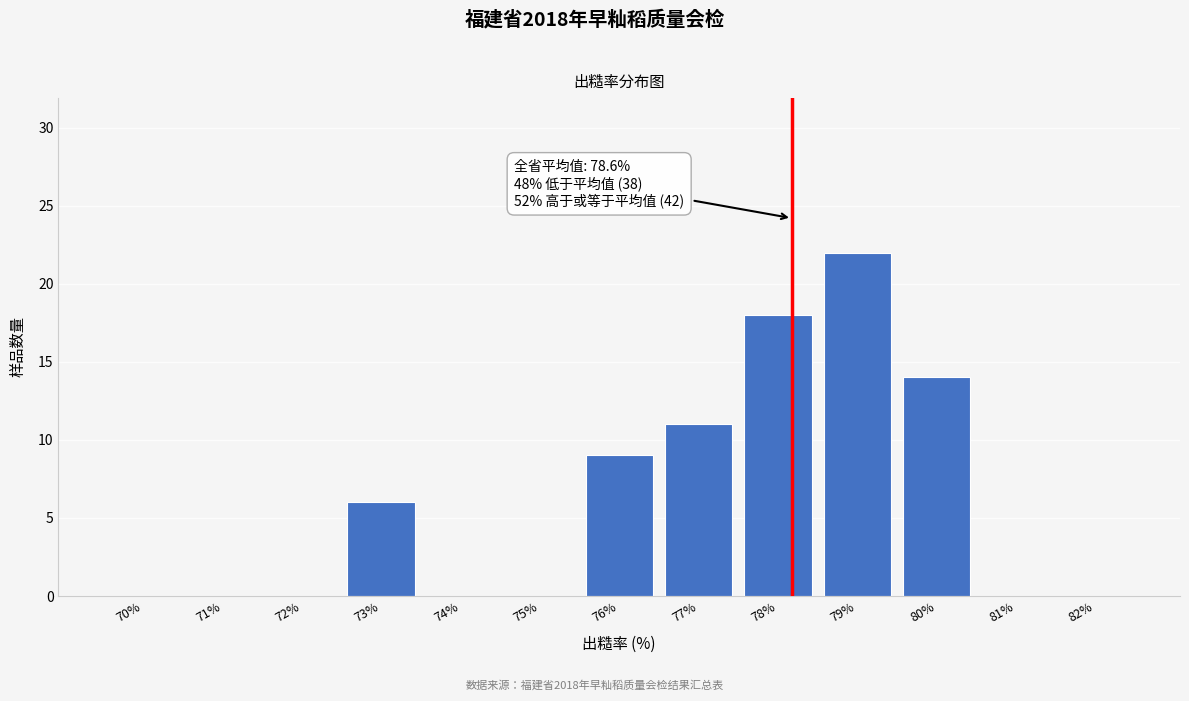

Reading left to right, what are all the values shown in this chart?

70%=0	71%=0	72%=0	73%=6	74%=0	75%=0	76%=9	77%=11	78%=18	79%=22	80%=14	81%=0	82%=0